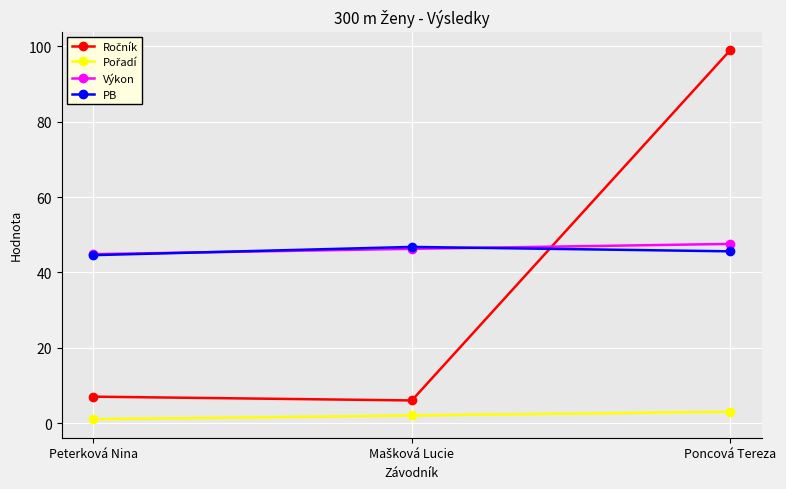

What is the difference between the highest and lowest values at Poncová Tereza?

96.0